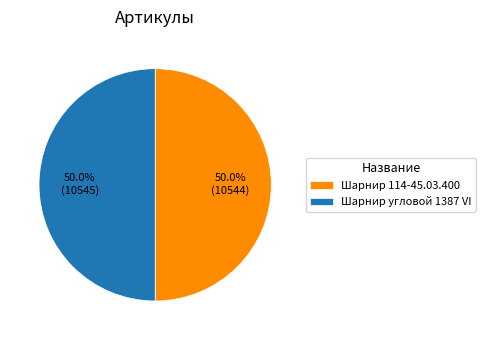

Is it true that Шарнир угловой 1387 VI is 50% of the pie?

True